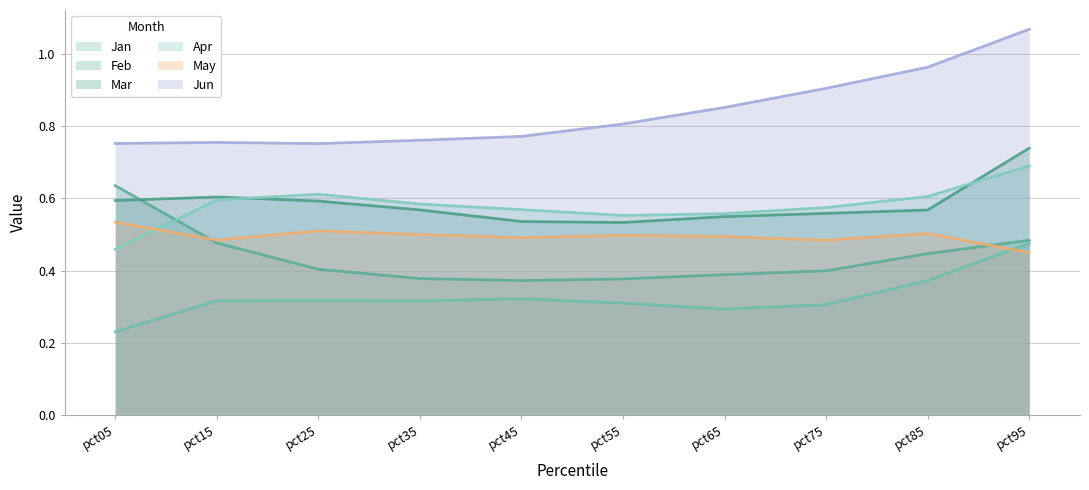

What is the maximum value shown in the chart?

1.1